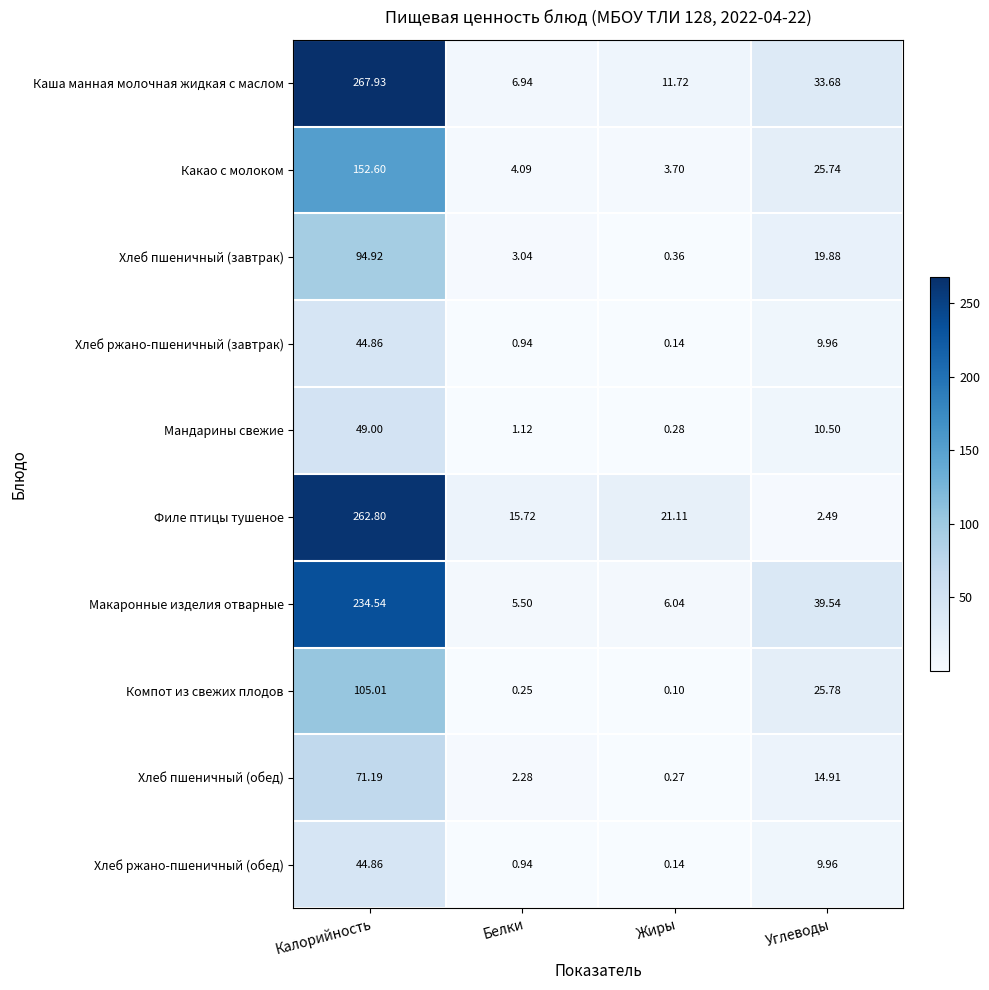

At which category does the chart reach its peak across all series?

Калорийность